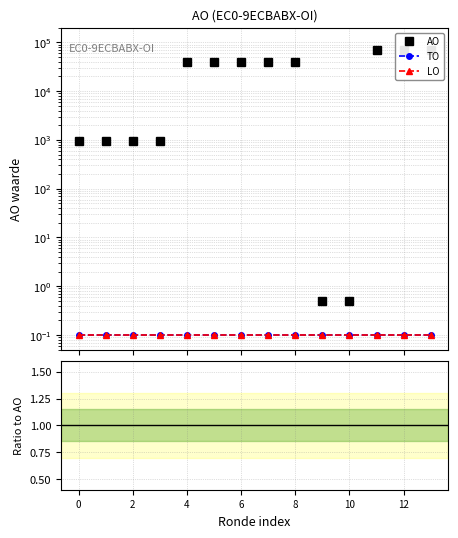

What are all the series names shown in the legend?

AO, TO, LO